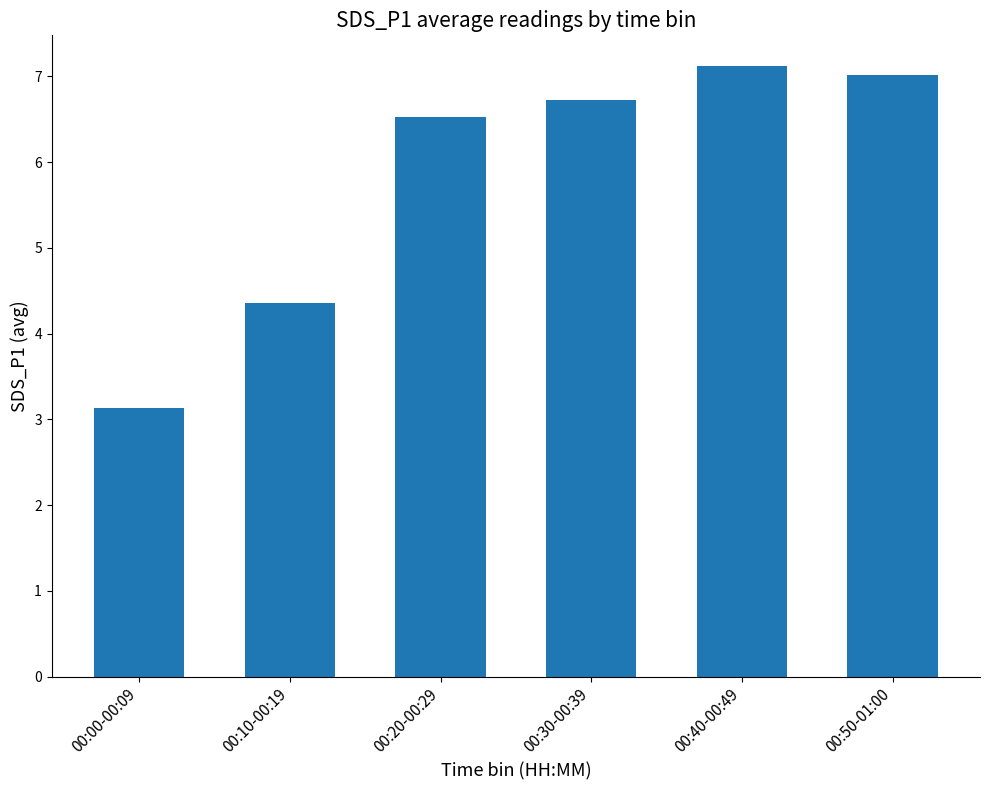

At which category does the chart reach its peak across all series?

00:40-00:49